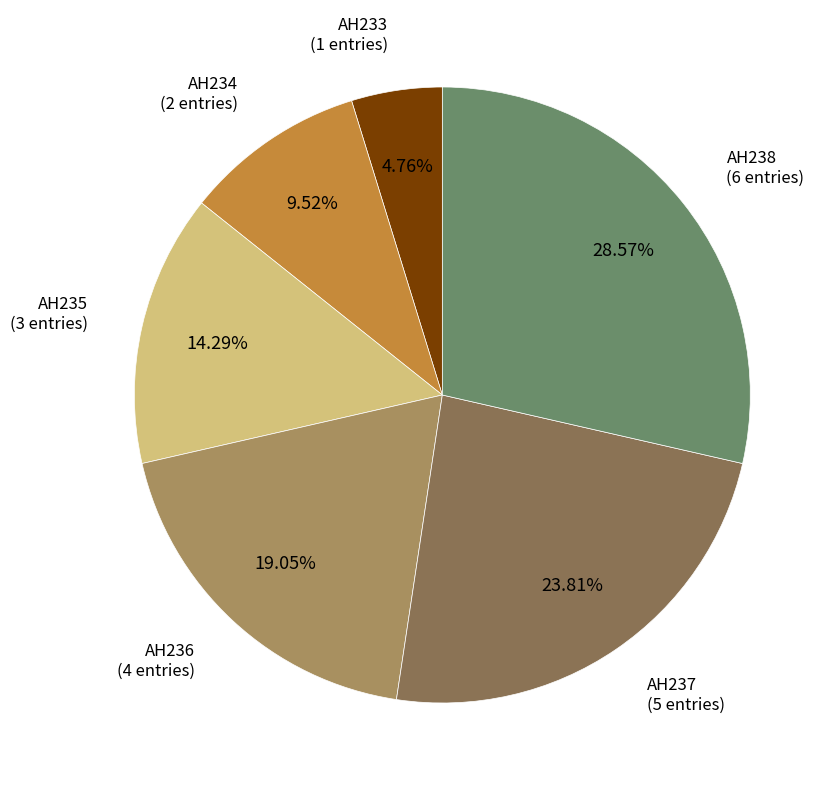

Does any single category account for the majority?

No